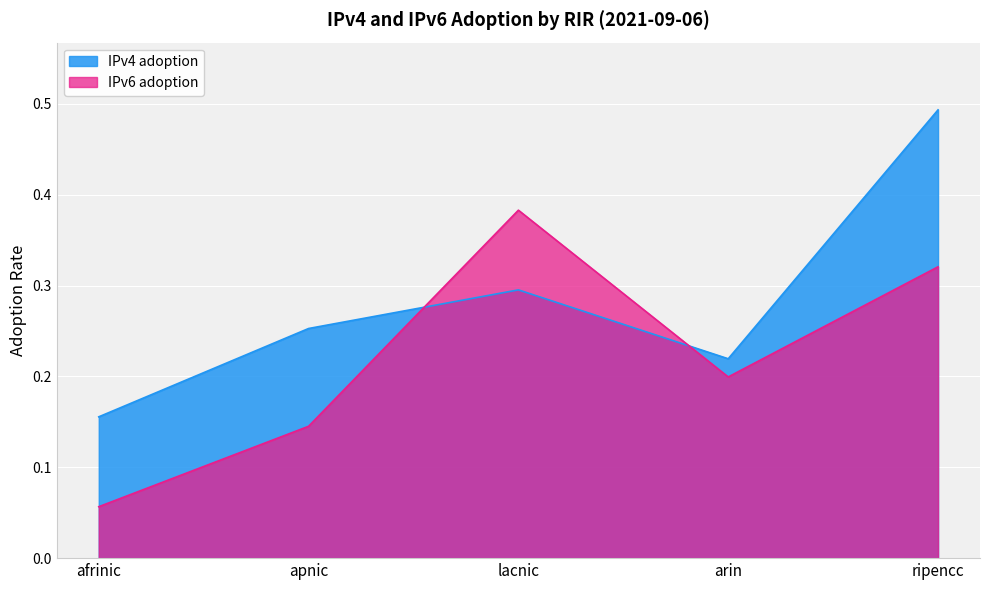

Which series changed the most between afrinic and lacnic?

IPv6 adoption